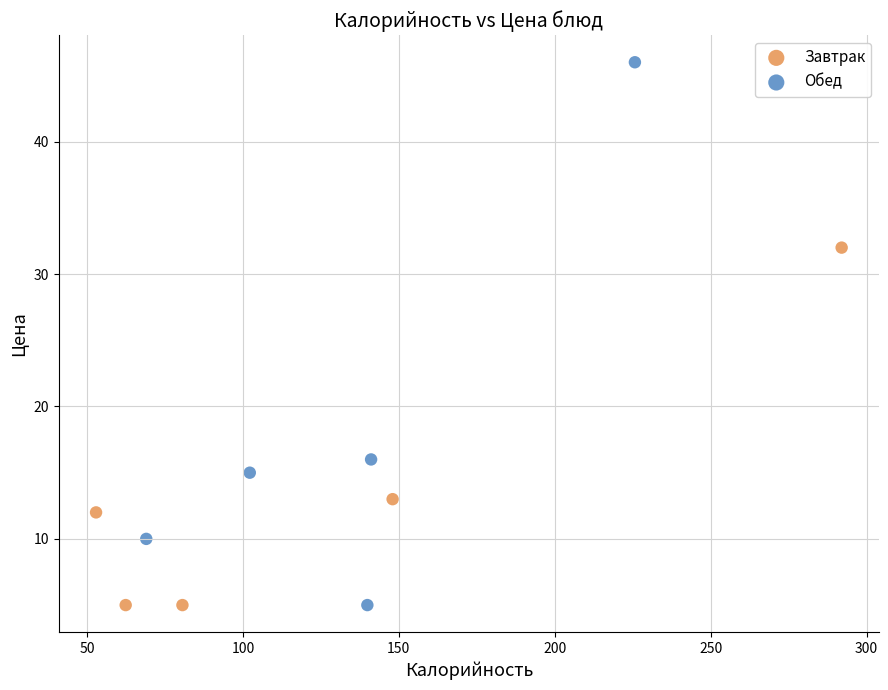

Which series reaches the maximum Y coordinate?

Обед